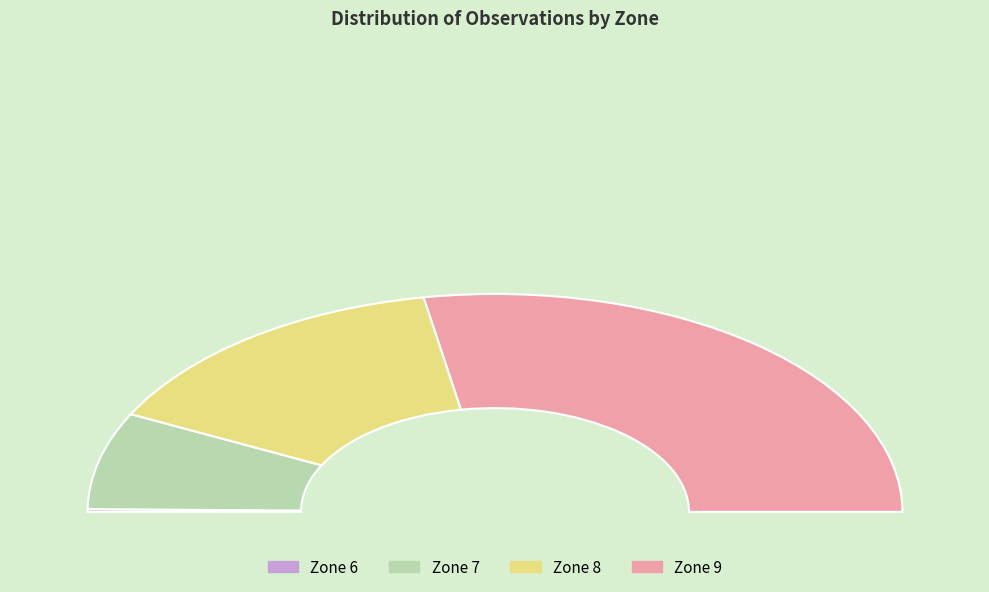

Approximately how many times larger is the value at 9 compared to 8?

1.9